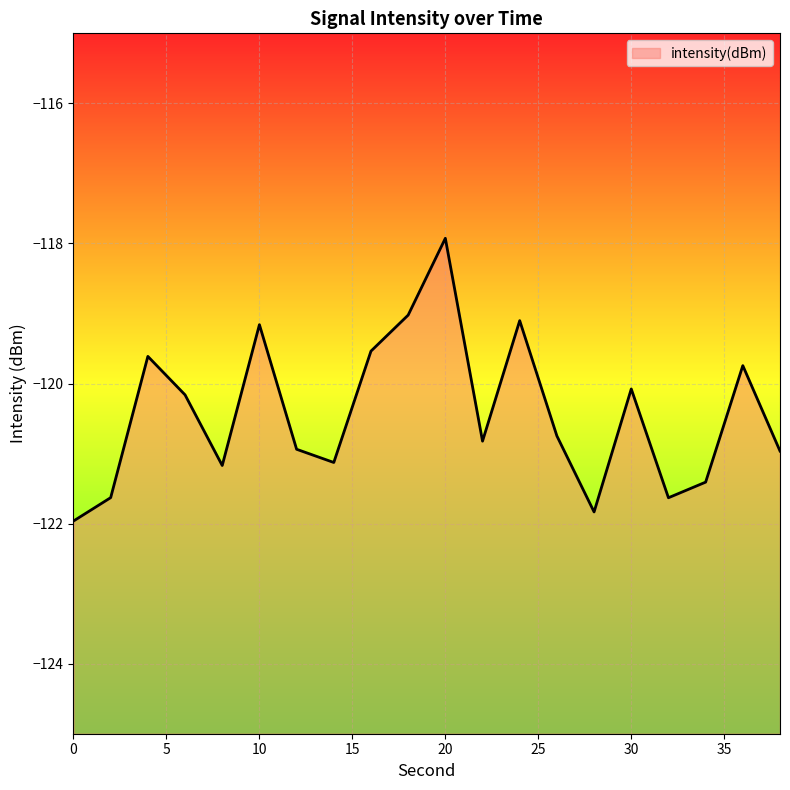

Count the number of values greater than -120.

7